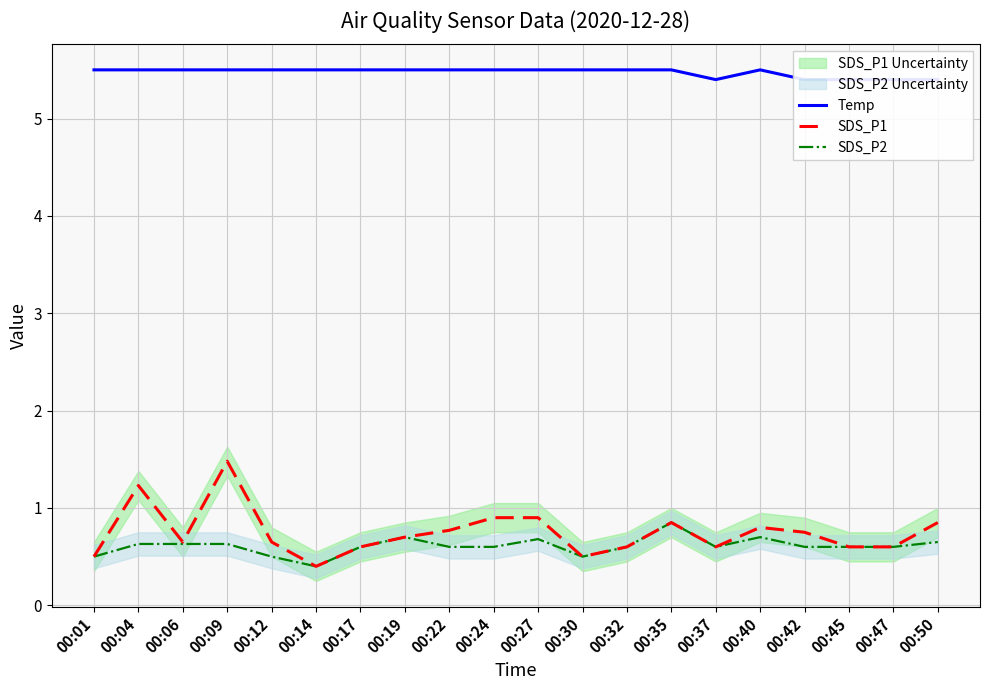

Reading left to right, list all the values displayed in this chart.

Temp: 5.5	5.5	5.5	5.5	5.5	5.5	5.5	5.5	5.5	5.5	5.5	5.5	5.5	5.5	5.4	5.5	5.4	5.4	5.4	5.4
SDS_P1: 0.5	1.2	0.7	1.5	0.7	0.4	0.6	0.7	0.8	0.9	0.9	0.5	0.6	0.8	0.6	0.8	0.8	0.6	0.6	0.8
SDS_P2: 0.5	0.6	0.6	0.6	0.5	0.4	0.6	0.7	0.6	0.6	0.7	0.5	0.6	0.8	0.6	0.7	0.6	0.6	0.6	0.7